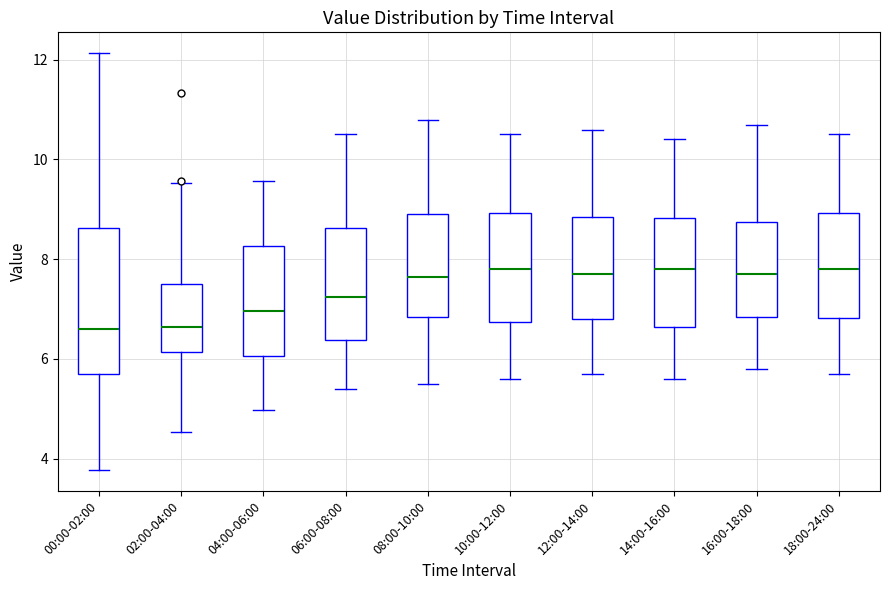

Where is the upper edge of the box for 00:00-02:00 on the y-axis? The values are not printed on the chart, so give them approximately, as read against the axis.

8.6